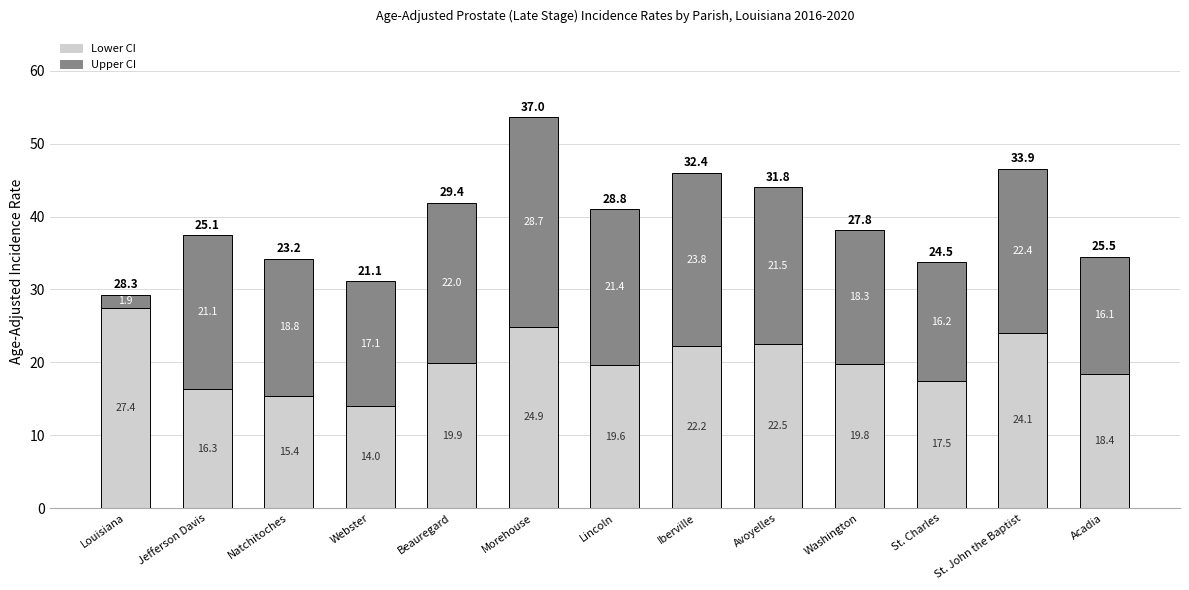

How many series are shown in this chart?

2